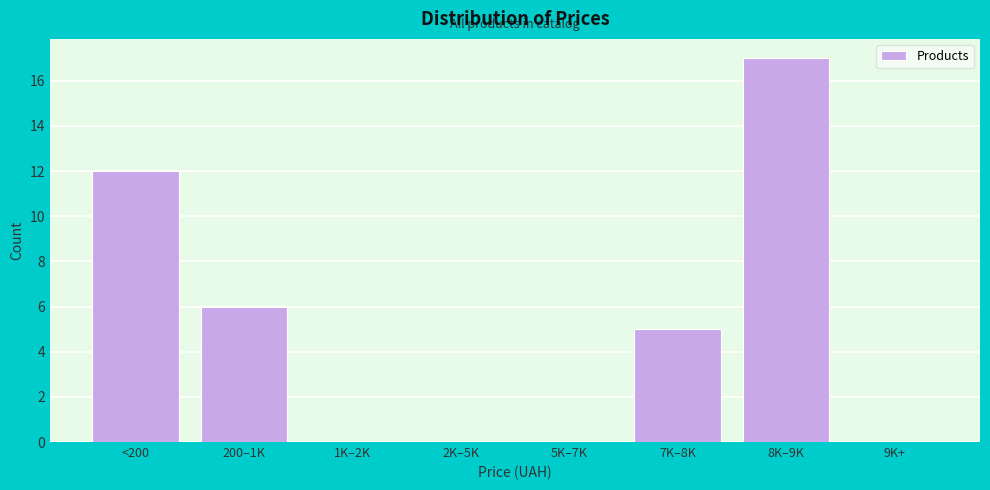

Reading left to right, what are all the values shown in this chart?

<200=12	200–1K=6	1K–2K=0	2K–5K=0	5K–7K=0	7K–8K=5	8K–9K=17	9K+=0